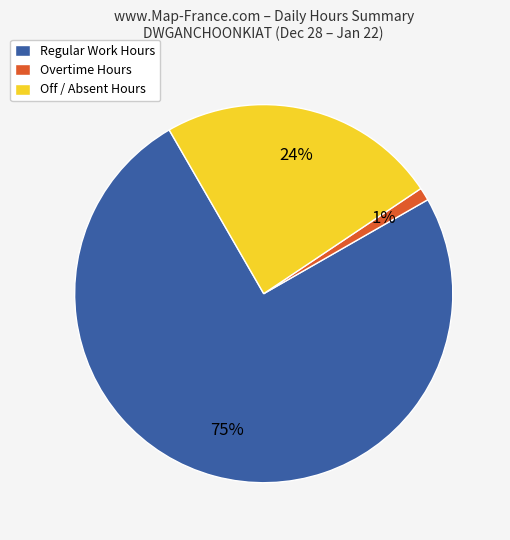

Rank the categories by value from lowest to highest.

Overtime Hours, Off / Absent Hours, Regular Work Hours